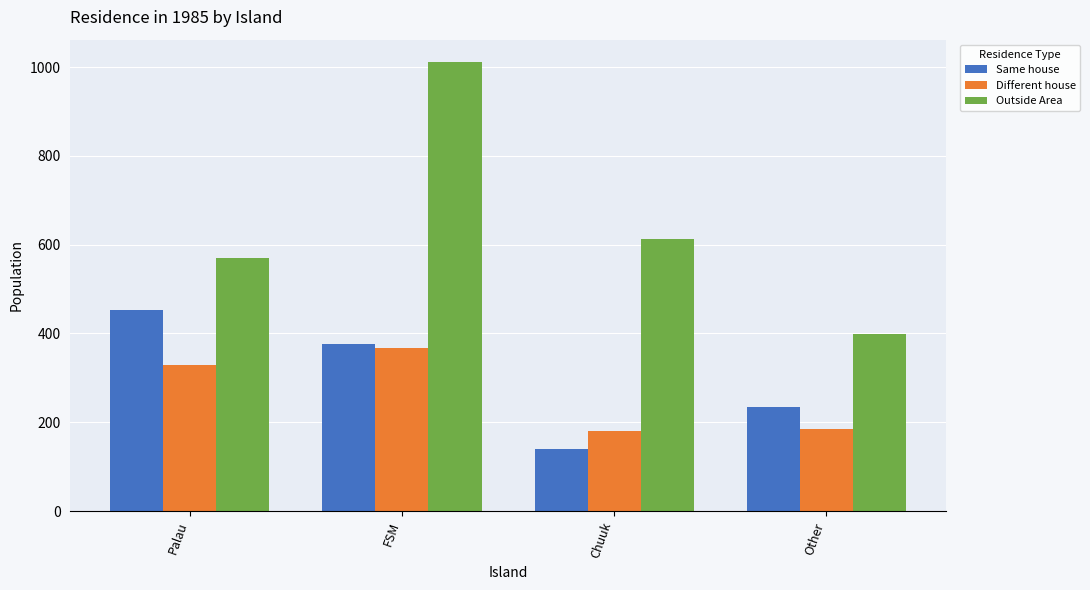

What value does the Outside Area series have at Palau, to the nearest 10?

570